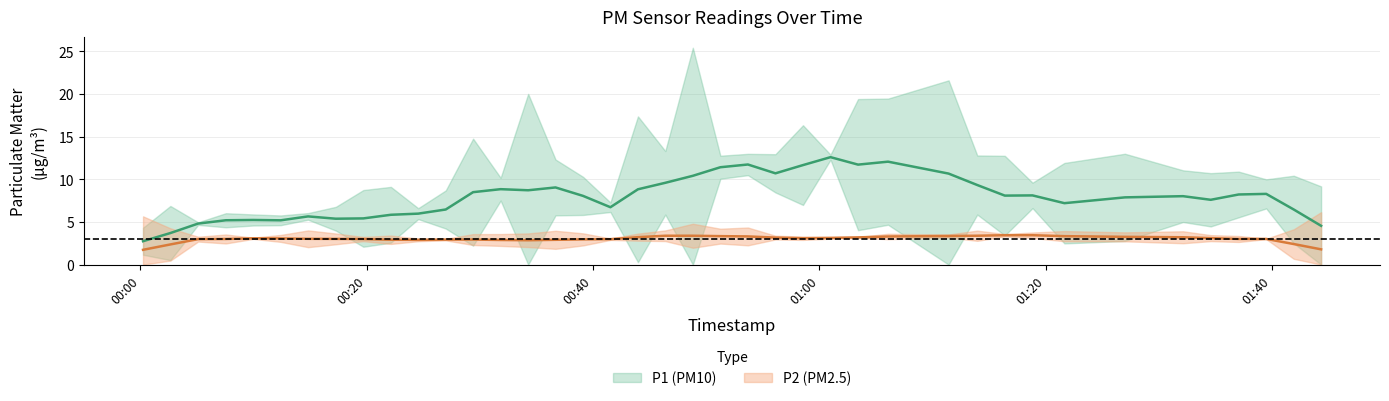

How many data points in P1 are above 7?

21